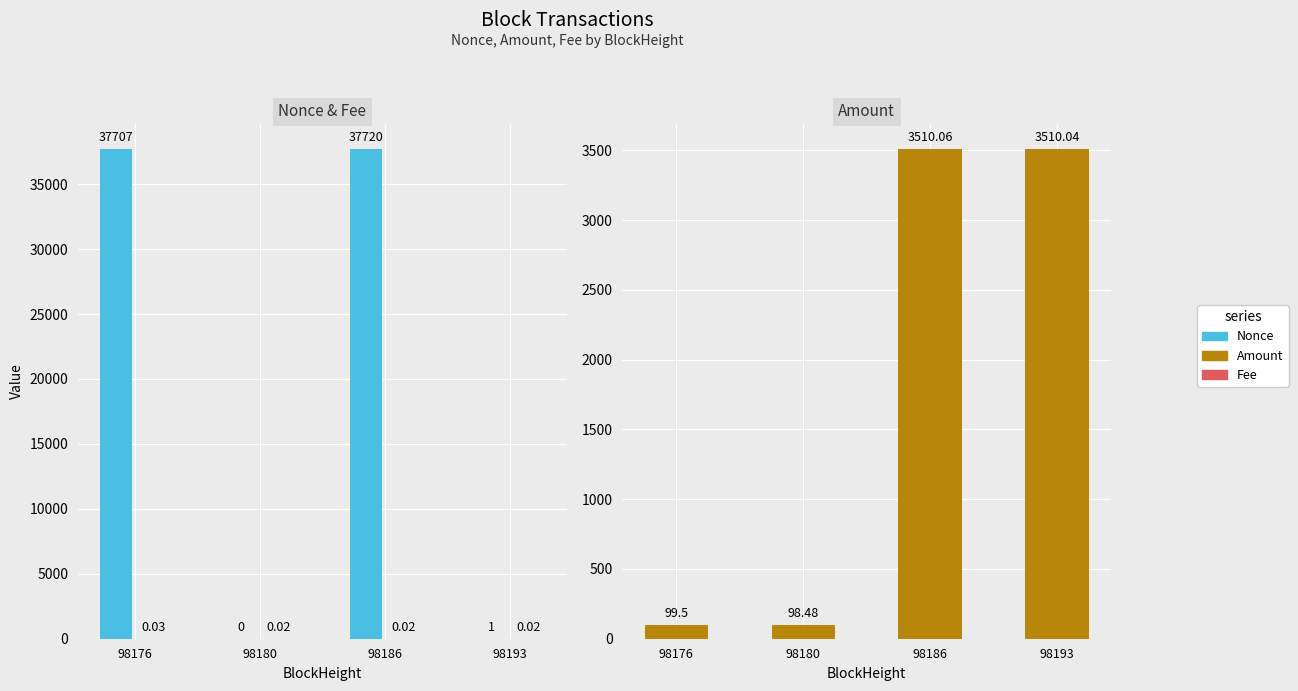

Reading left to right, list all the values displayed in this chart.

Nonce: 37707.0	0.0	37720.0	1.0
Fee: 0.0	0.0	0.0	0.0
Amount: 99.5	98.5	3510.1	3510.0